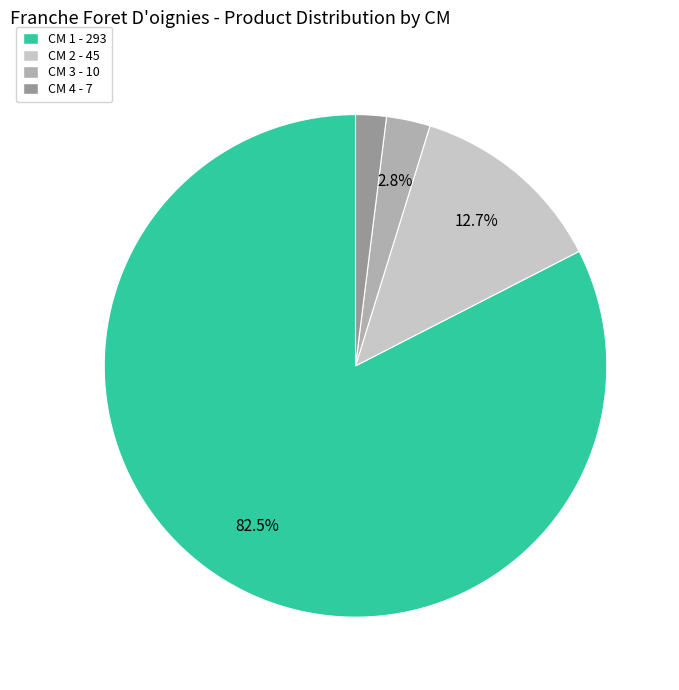

Does any single category account for the majority?

Yes